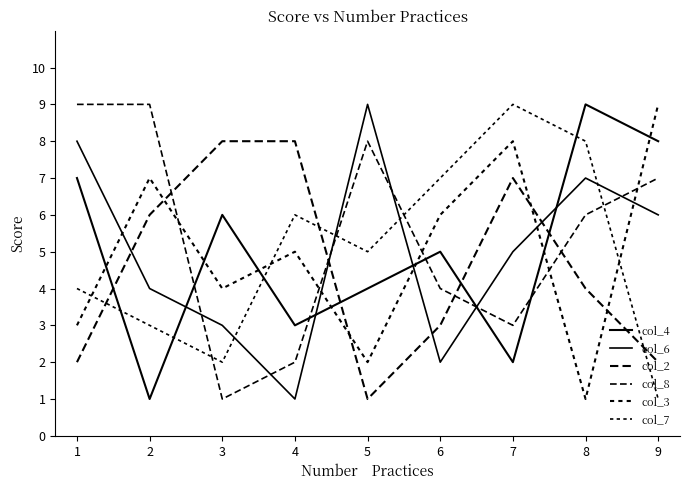

Count the number of data series in this chart.

6